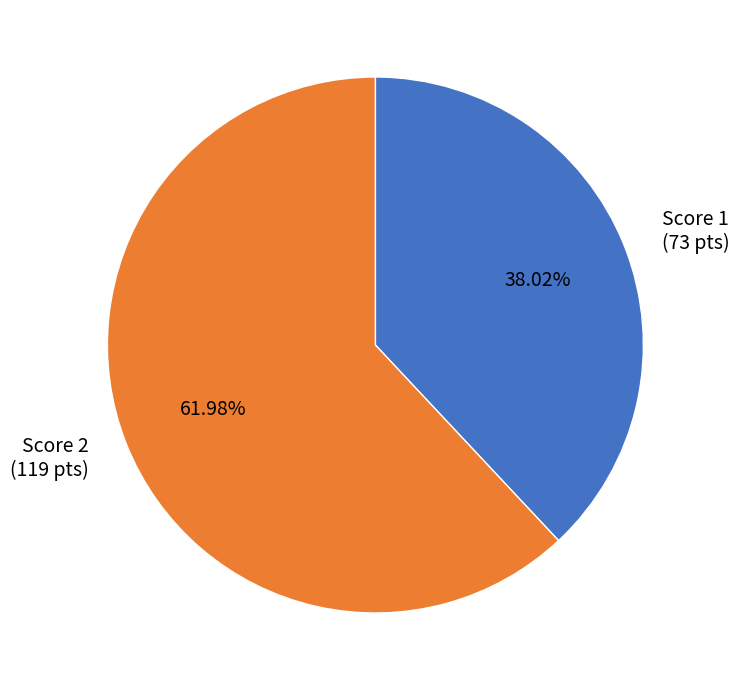

To the nearest percent, what is the average slice percentage?

50%